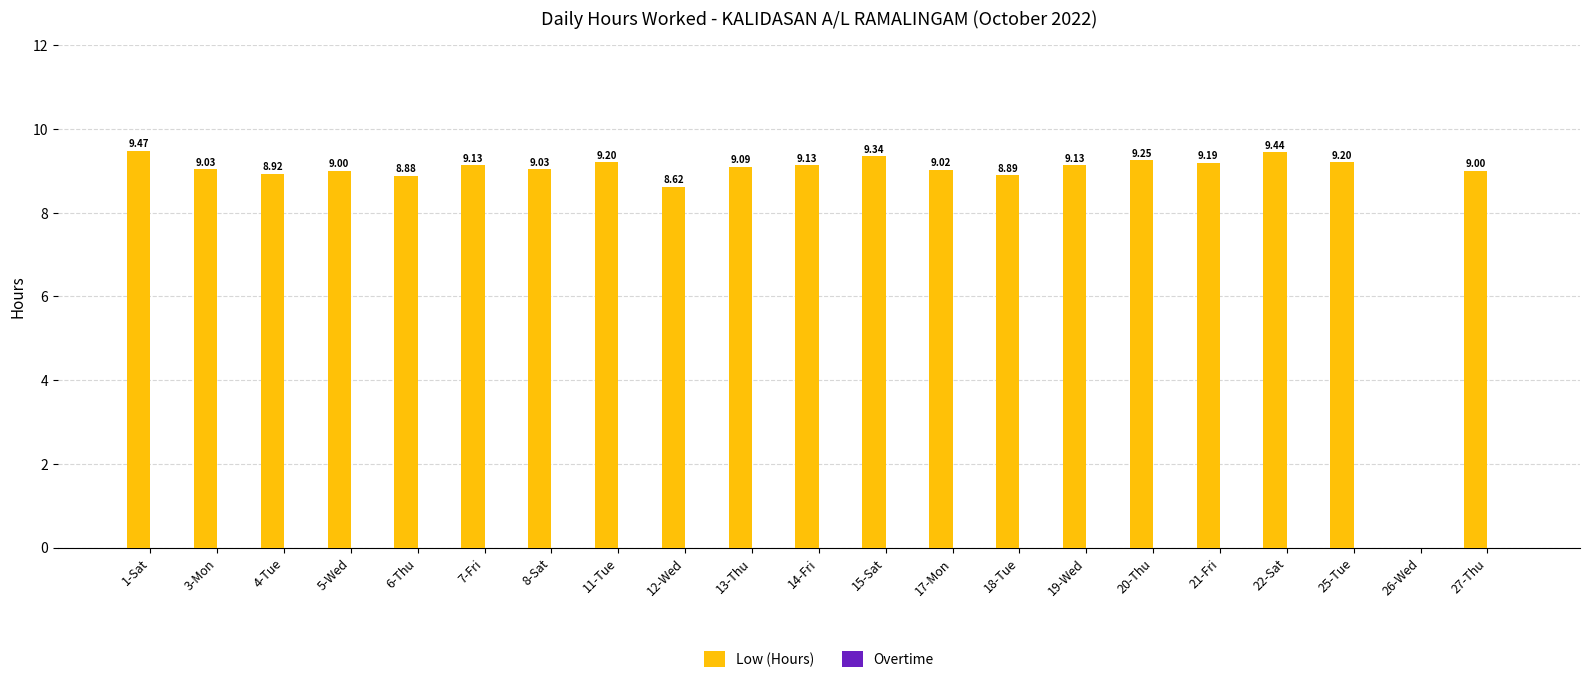

What is the sum of all values?

182.0